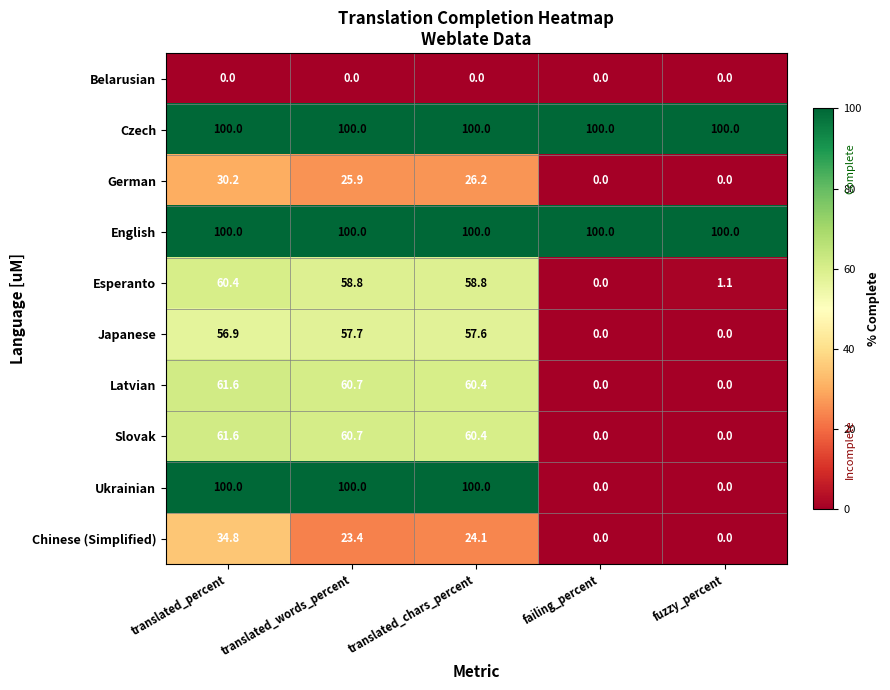

At how many categories does at least one series exceed 91?

5